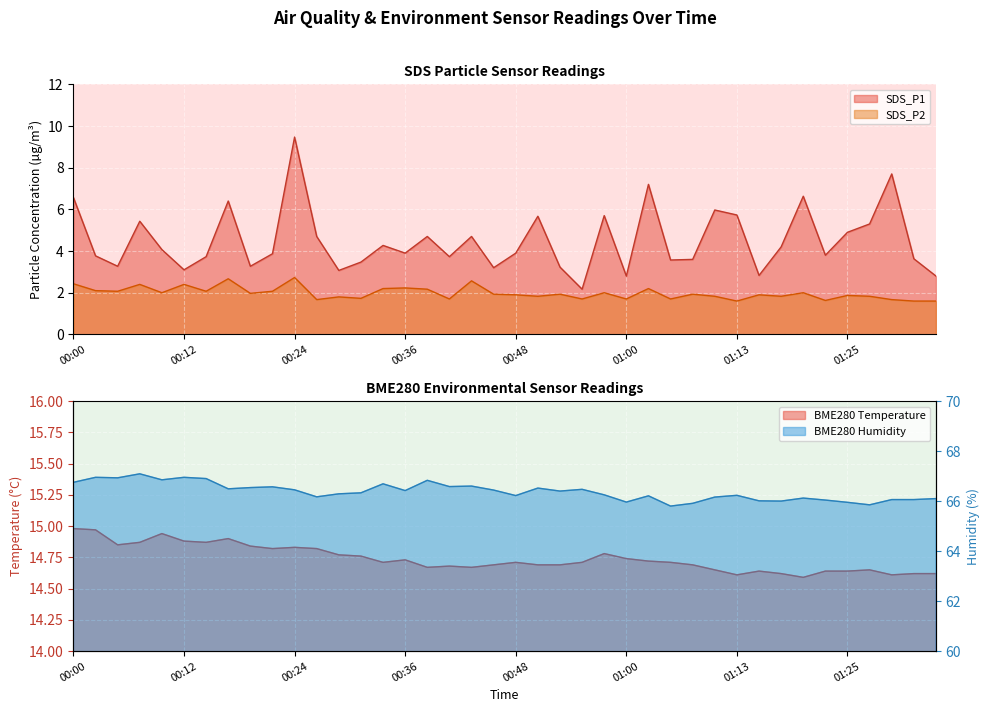

At which label does SDS_P2 reach its peak?

00:24